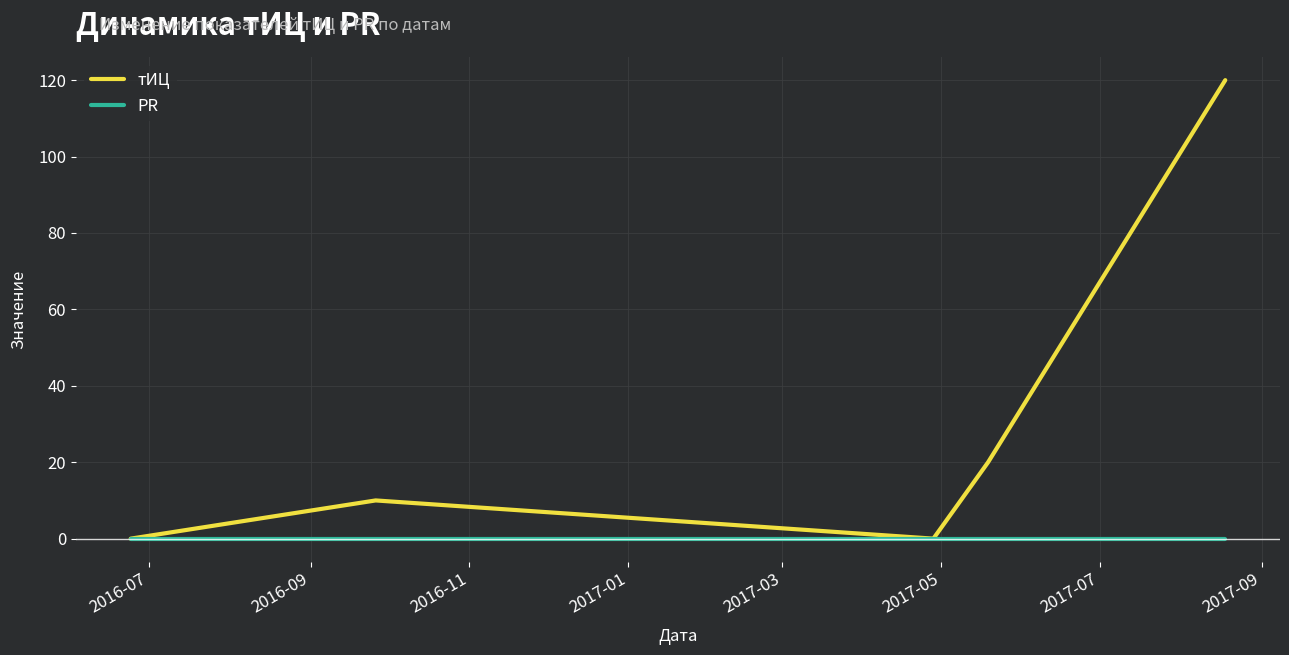

Rank the series by their average value, from lowest to highest.

PR, тИЦ